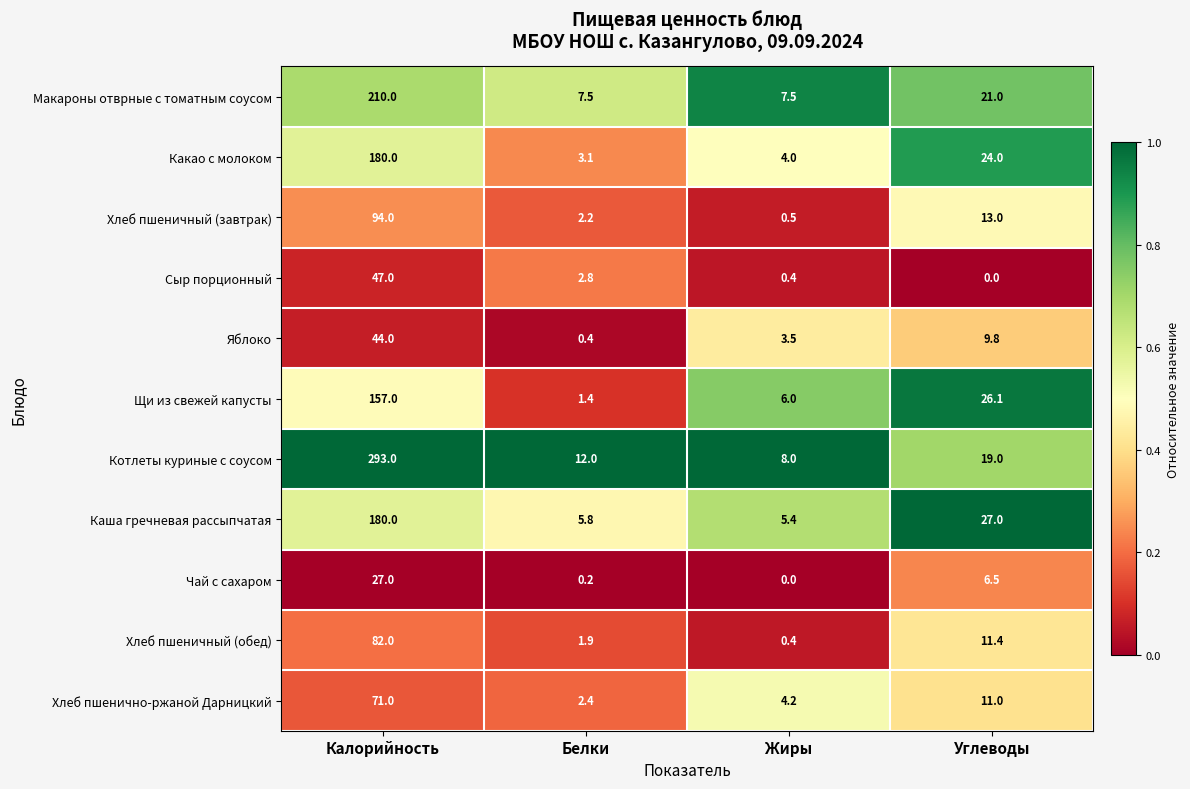

Which series has the largest range (max minus min)?

Котлеты куриные с соусом